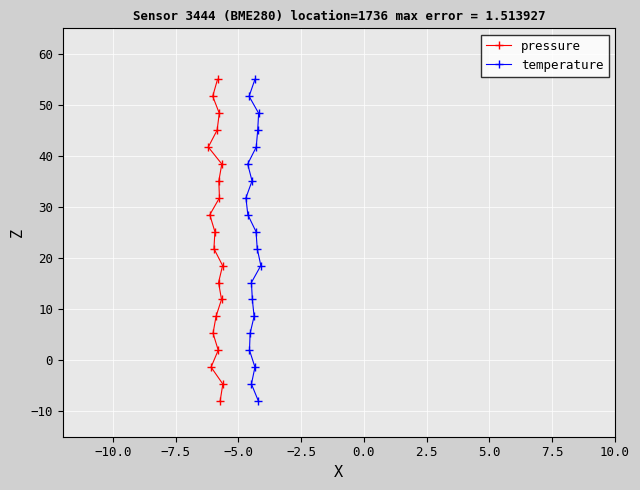

What is the value of the pressure point at the 20th from the left?

-4.7